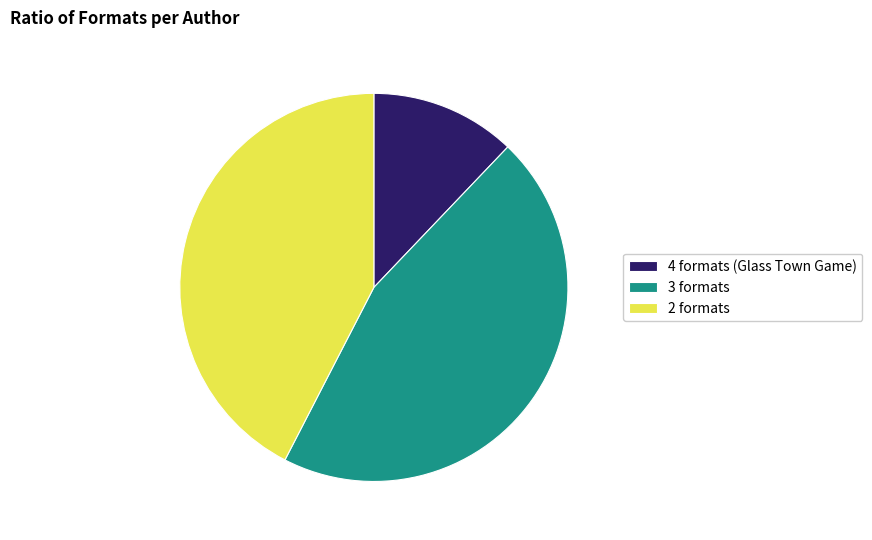

Does any single category account for the majority?

No